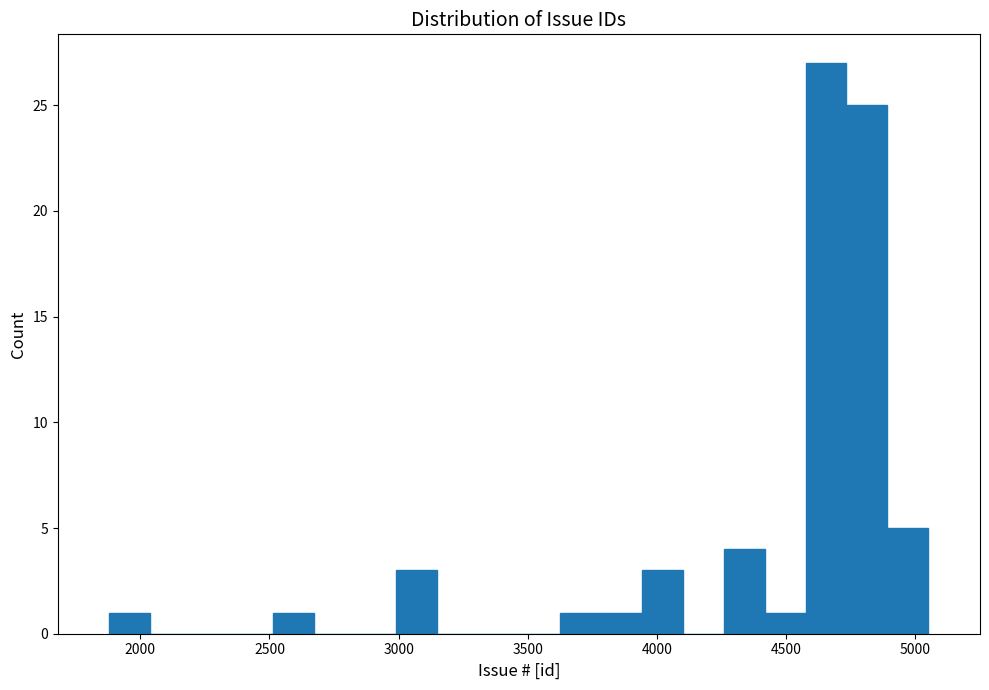

Read against the x-axis, roughly where is the centre of the tallest bar?

4650